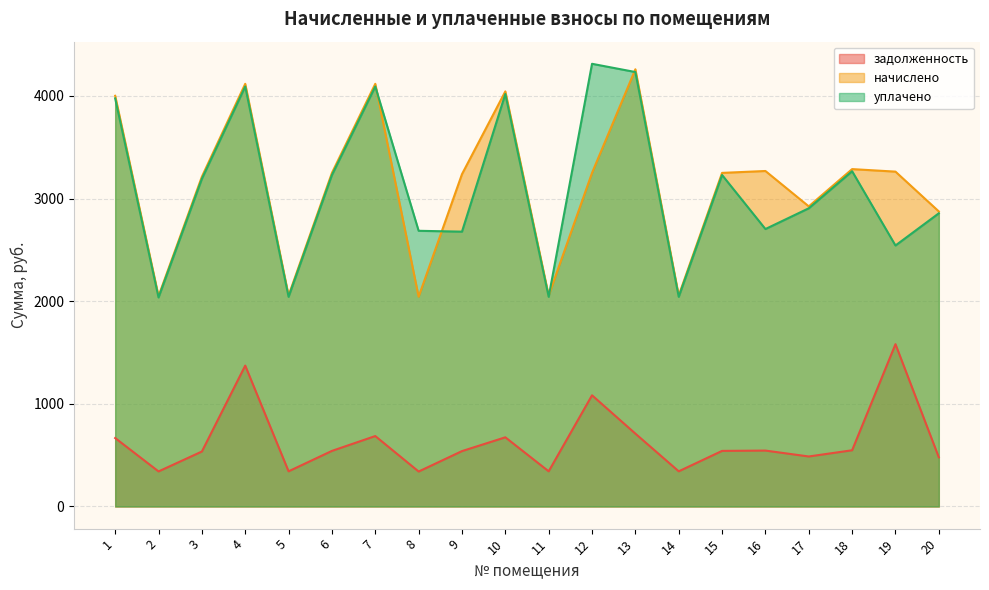

True or false: уплачено has a value of 1000.3 at 1.

False